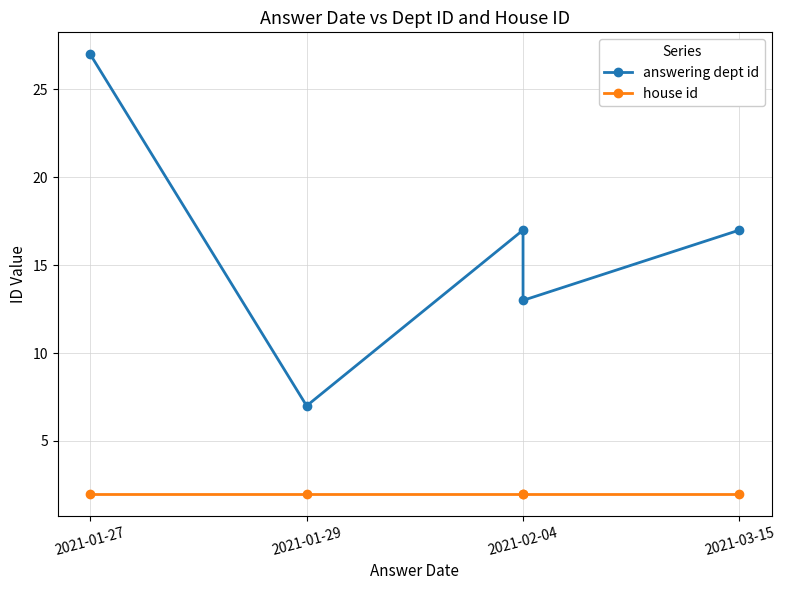

Is it true that answering dept id equals 10 at 2021-01-29?

False